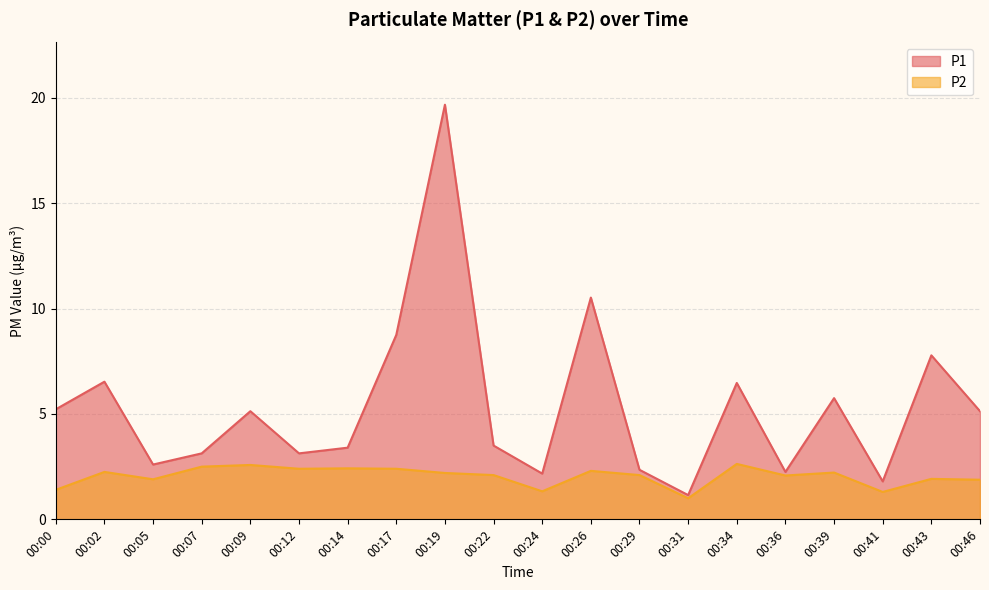

What is the maximum value shown in the chart?

19.7